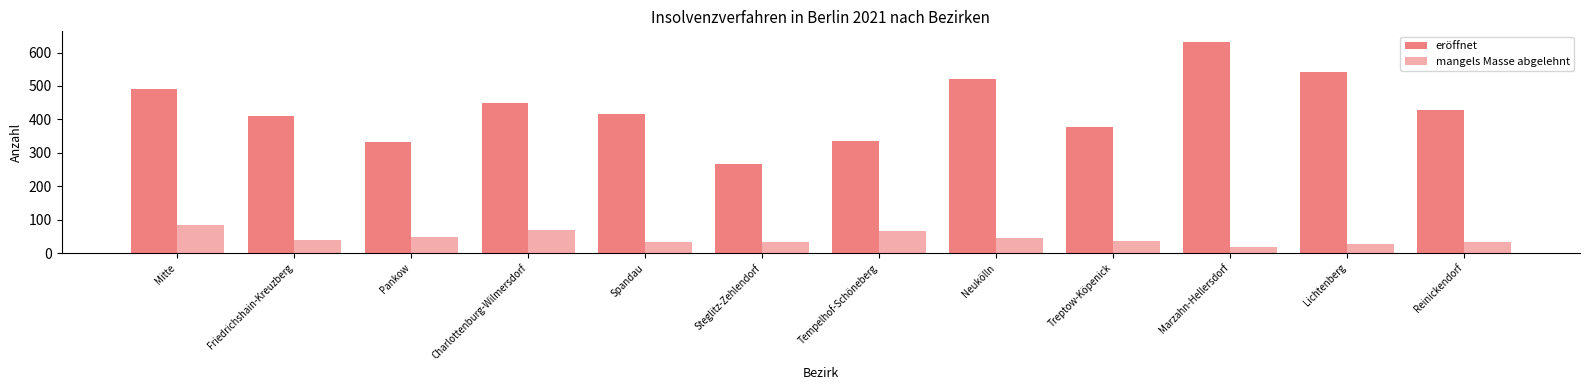

The eröffnet series shows 267 at Steglitz-Zehlendorf. True or false?

True